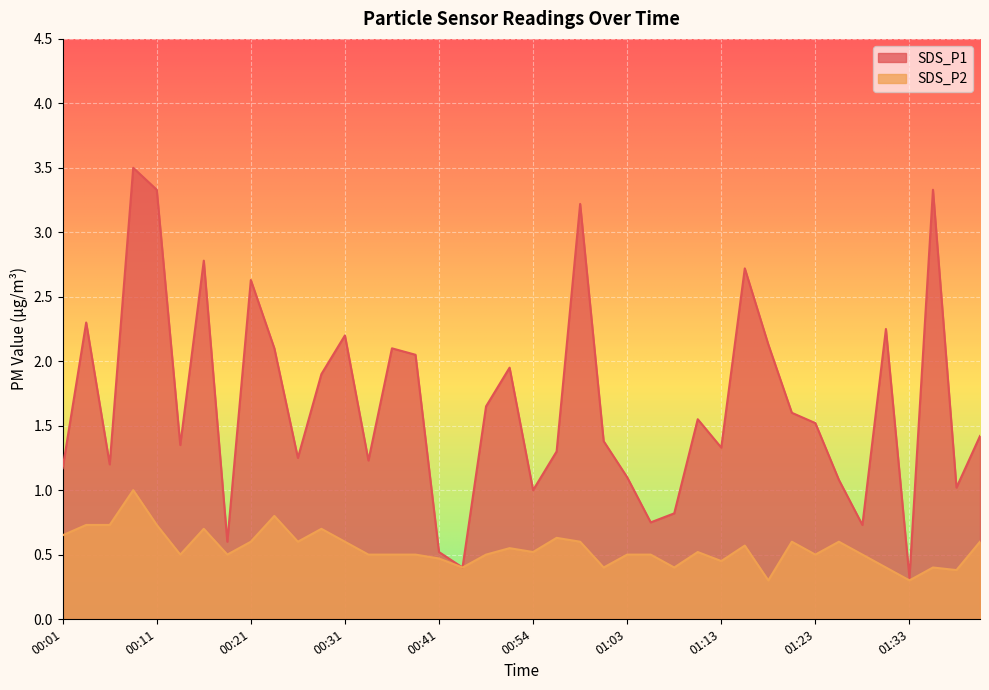

Reading left to right, list all the values displayed in this chart.

SDS_P1: 00:01=1.2	00:03=2.3	00:06=1.2	00:08=3.5	00:11=3.3	00:13=1.4	00:16=2.8	00:18=0.6	00:21=2.6	00:23=2.1	00:26=1.2	00:28=1.9	00:31=2.2	00:33=1.2	00:36=2.1	00:38=2.0	00:41=0.5	00:43=0.4	00:46=1.6	00:51=1.9	00:54=1.0	00:56=1.3	00:58=3.2	01:01=1.4	01:03=1.1	01:06=0.8	01:08=0.8	01:11=1.6	01:13=1.3	01:16=2.7	01:18=2.1	01:21=1.6	01:23=1.5	01:26=1.1	01:28=0.7	01:31=2.2	01:33=0.3	01:36=3.3	01:38=1.0	01:41=1.4
SDS_P2: 00:01=0.7	00:03=0.7	00:06=0.7	00:08=1.0	00:11=0.7	00:13=0.5	00:16=0.7	00:18=0.5	00:21=0.6	00:23=0.8	00:26=0.6	00:28=0.7	00:31=0.6	00:33=0.5	00:36=0.5	00:38=0.5	00:41=0.5	00:43=0.4	00:46=0.5	00:51=0.6	00:54=0.5	00:56=0.6	00:58=0.6	01:01=0.4	01:03=0.5	01:06=0.5	01:08=0.4	01:11=0.5	01:13=0.5	01:16=0.6	01:18=0.3	01:21=0.6	01:23=0.5	01:26=0.6	01:28=0.5	01:31=0.4	01:33=0.3	01:36=0.4	01:38=0.4	01:41=0.6